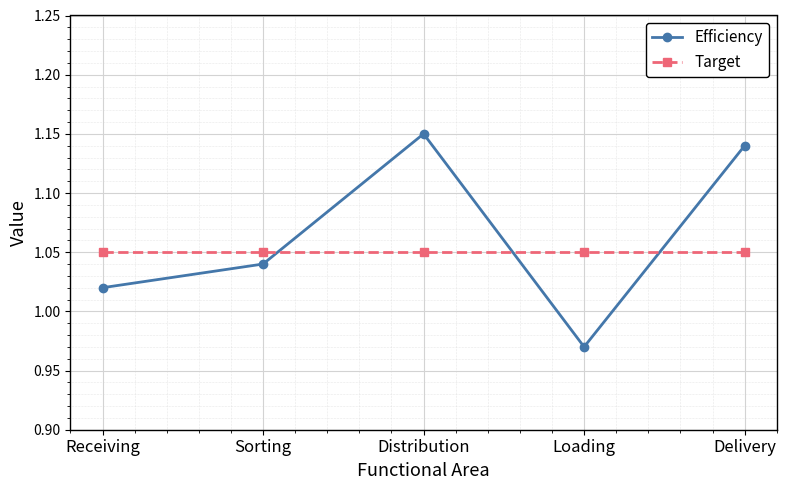

What is the total value across all series at Loading?

2.0